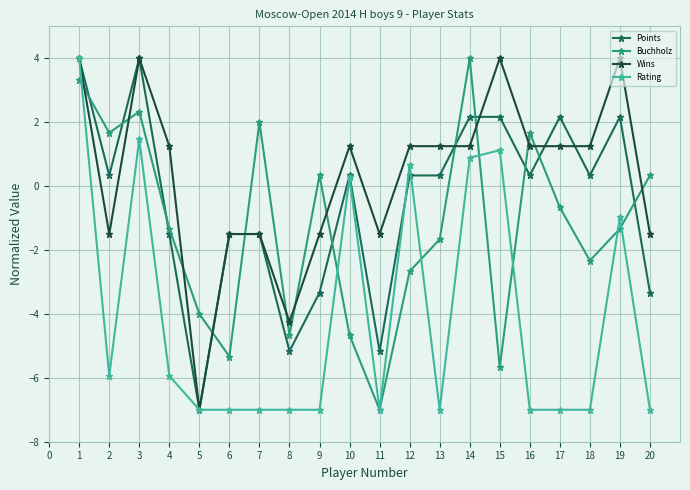

List the series in order of their overall mean, highest first.

Wins, Points, Buchholz, Rating